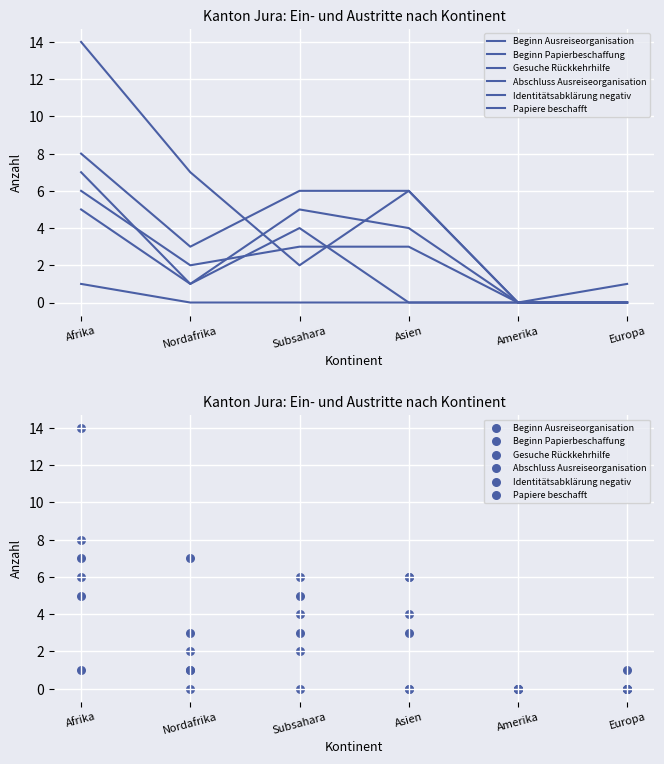

Which series has the largest total across all categories?

Beginn Ausreiseorganisation